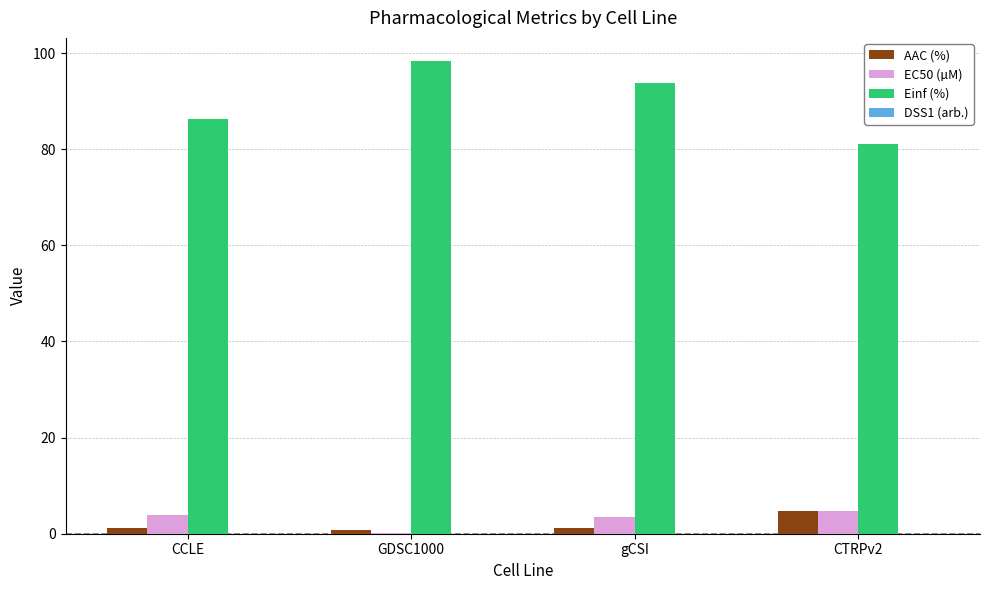

Which label corresponds to the largest value in the chart?

GDSC1000